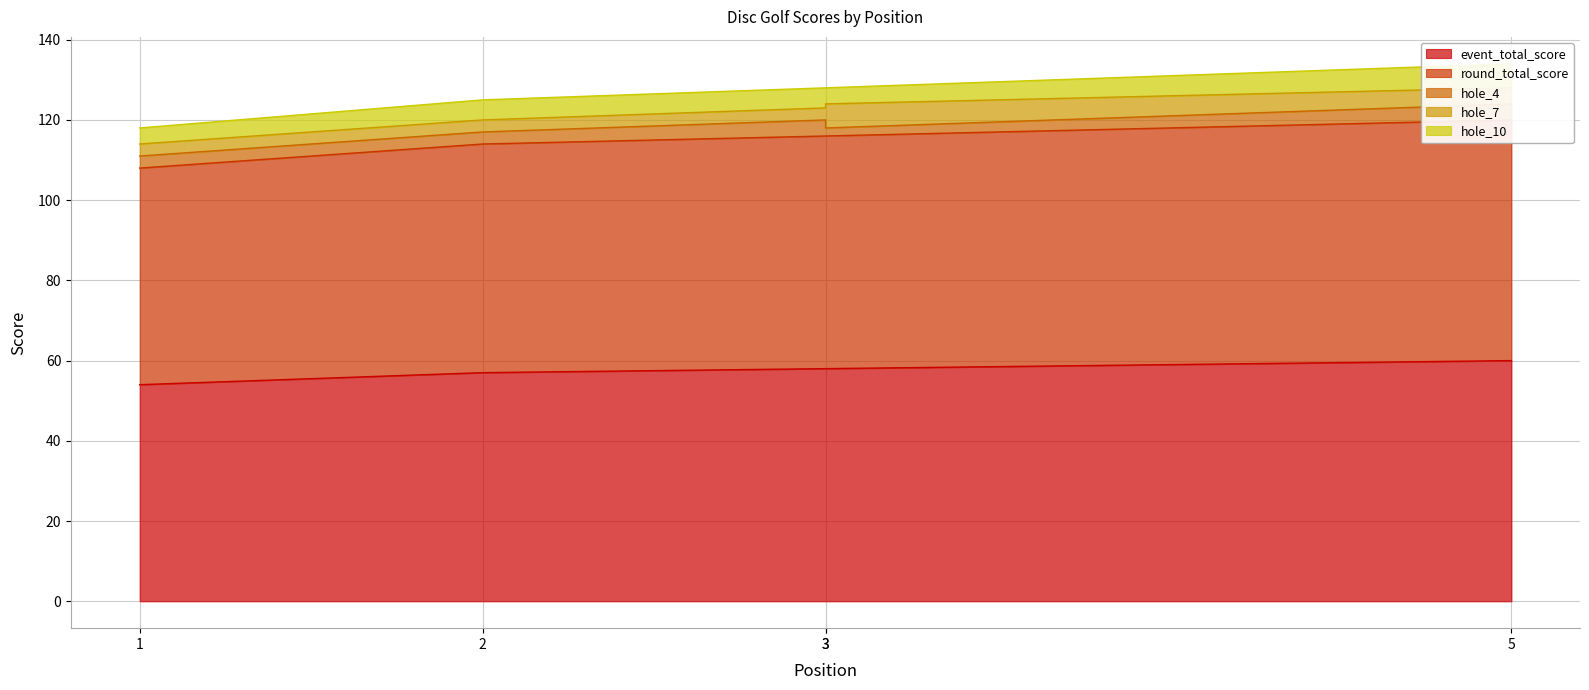

Which series changed the most between 3 and 5?

event_total_score